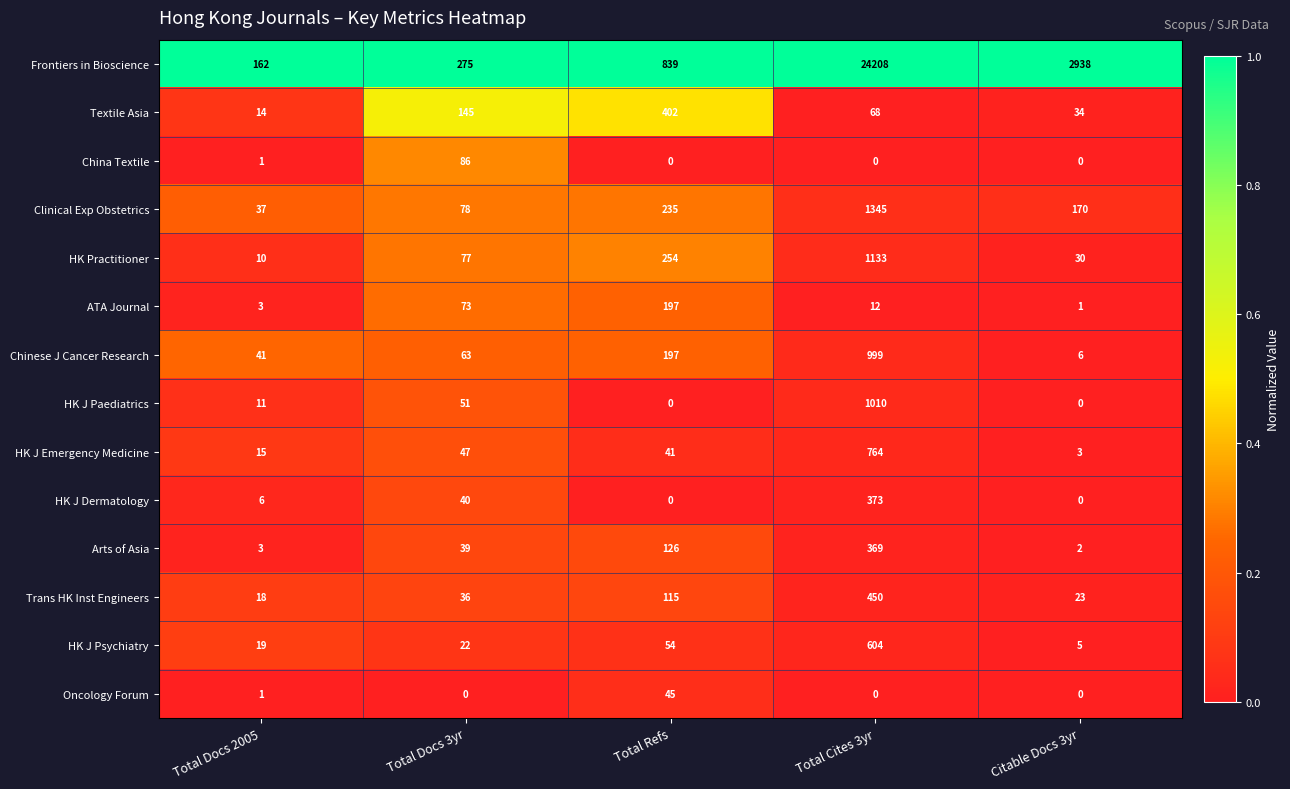

At which category is the sum across all series the highest?

Total Cites 3yr